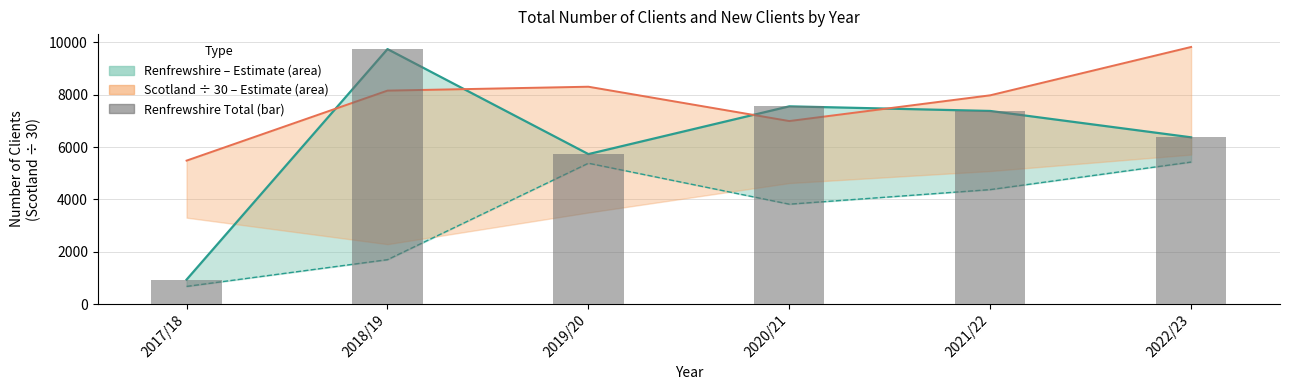

Which series has the largest total across all categories?

Scotland Total Clients (÷30)